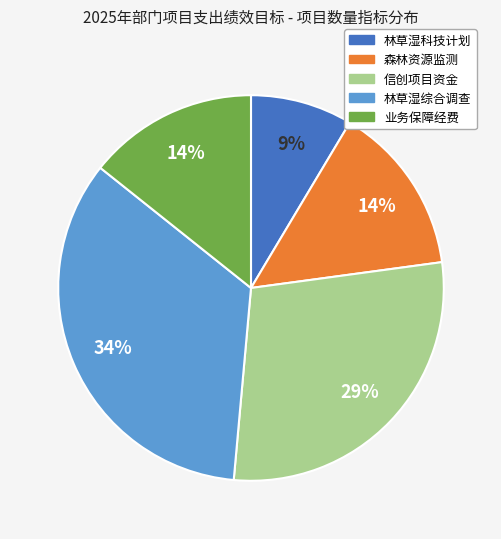

Does 森林资源监测 account for over 50% of the chart?

No